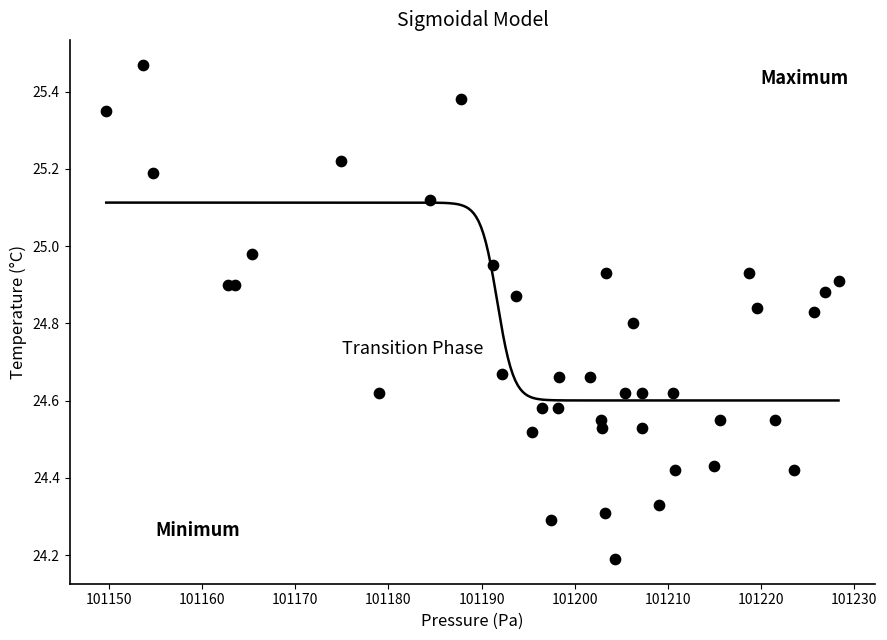

What Y value in the scatter plot is closest to 24?

24.2